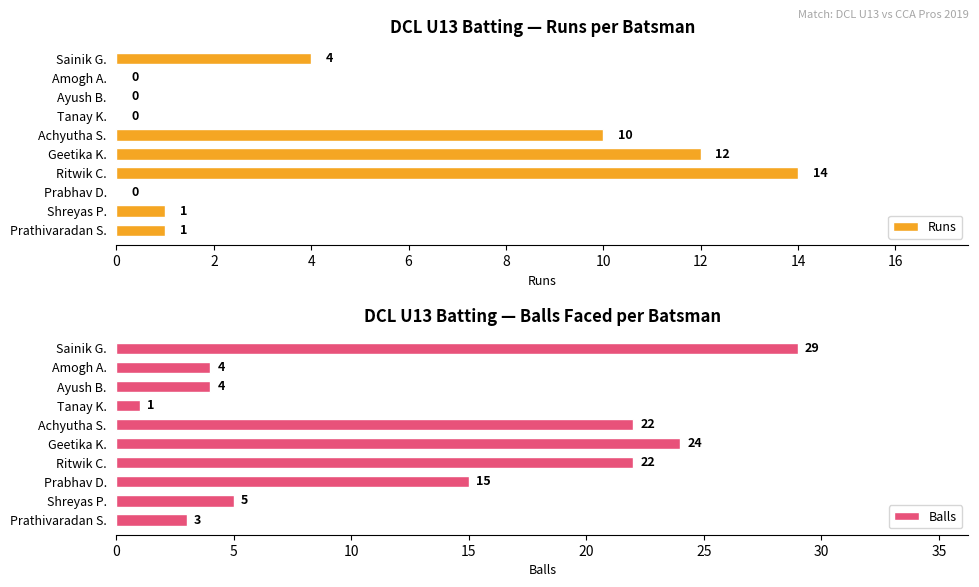

What is the difference between the maximum and minimum values in the Balls series?

28